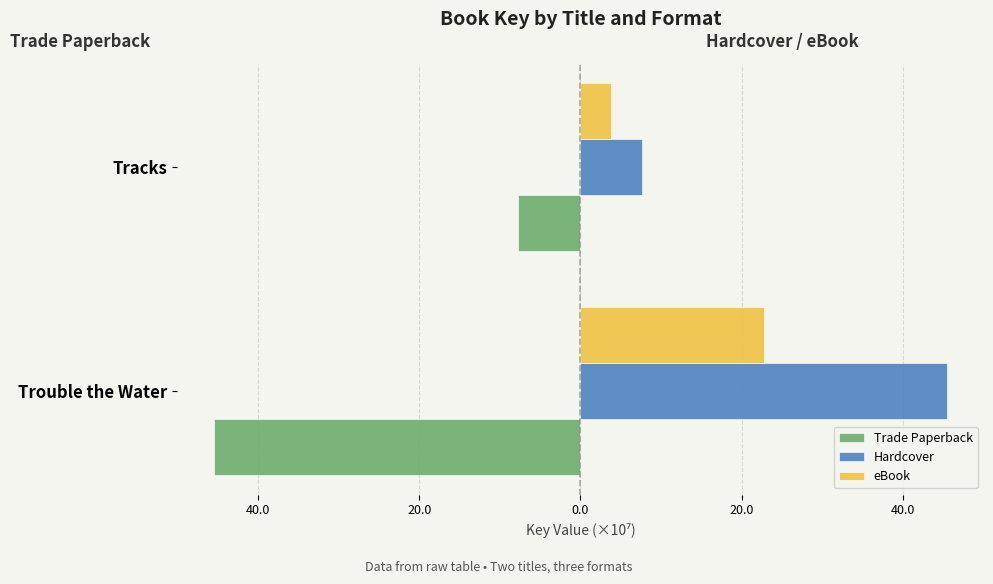

Reading left to right, extract all data points from this chart.

Trade Paperback: -45.5	-7.7
Hardcover: 45.5	7.7
eBook: 22.8	3.8